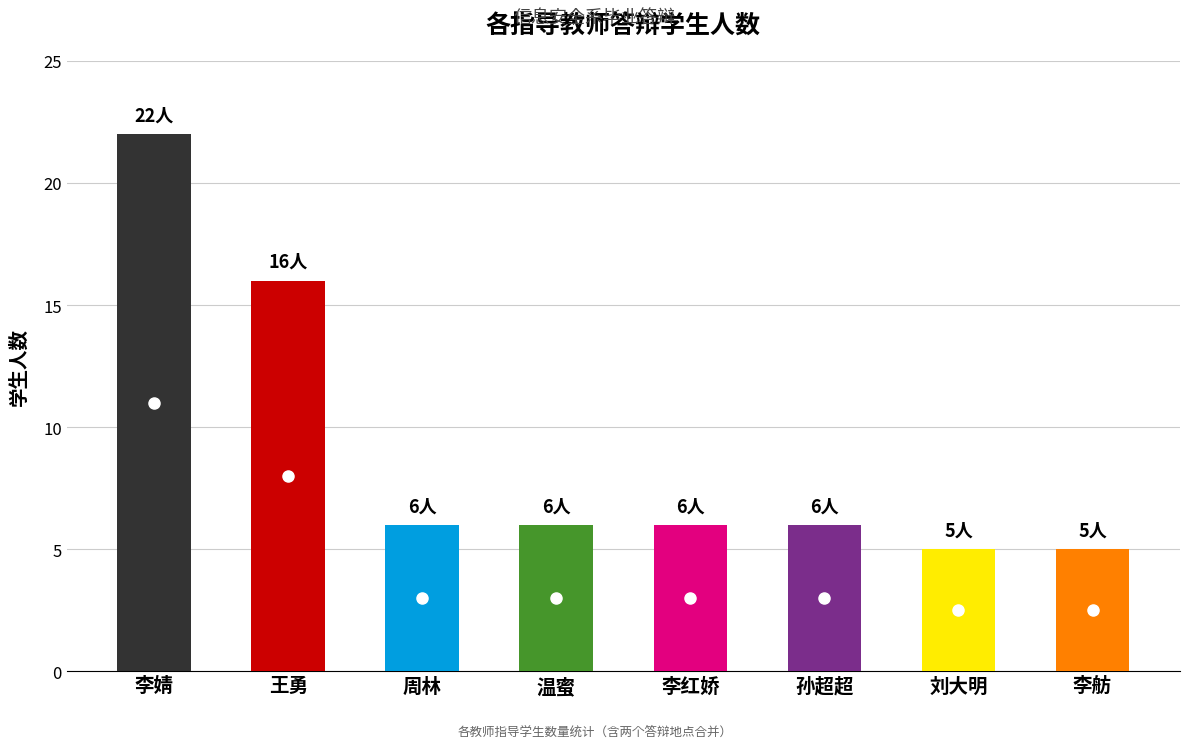

What is the ratio of the value at 王勇 to the value at 李婧?

0.7